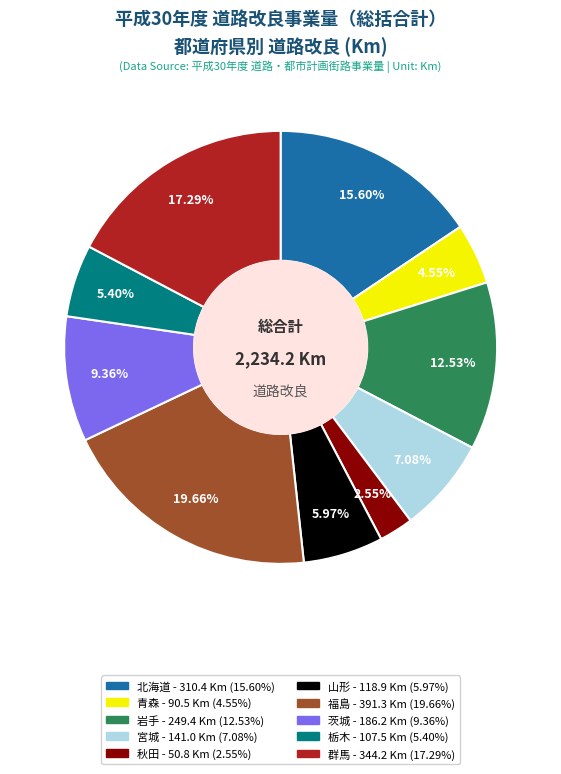

To the nearest percent, what is the combined percentage of 茨城 and 栃木?

15%